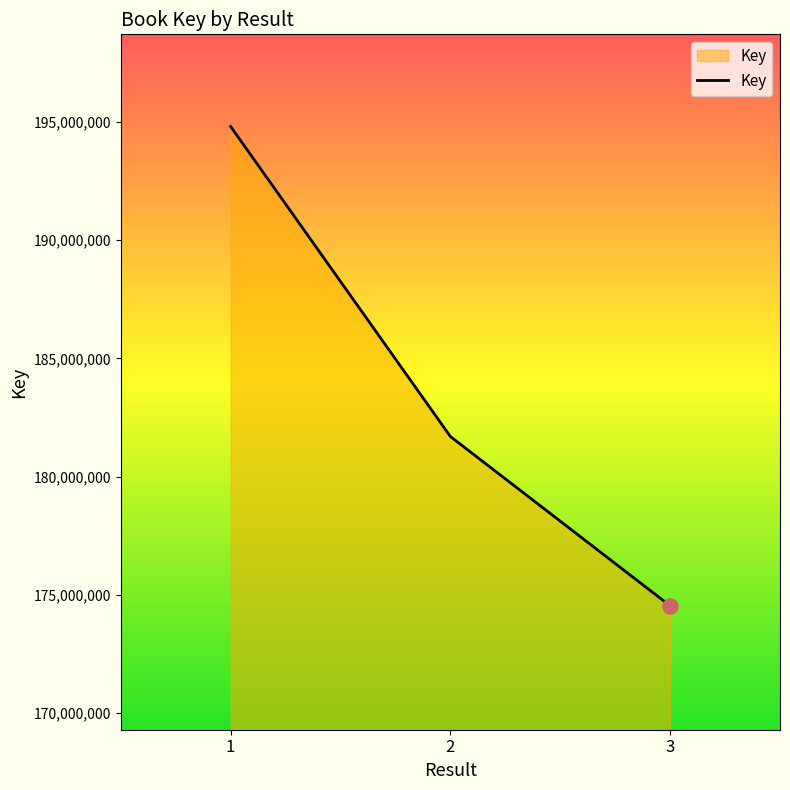

What is the change in value from 2 to 3?

-7157237